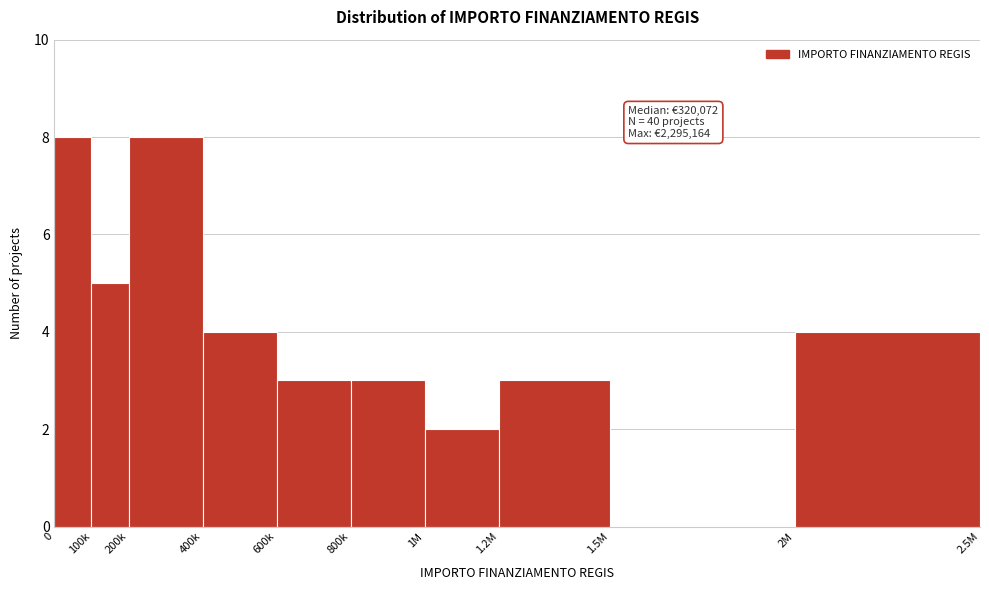

Reading left to right, extract all data points from this chart.

0=8	100k=5	200k=8	400k=4	600k=3	800k=3	1M=2	1.2M=3	1.5M=0	2M=4